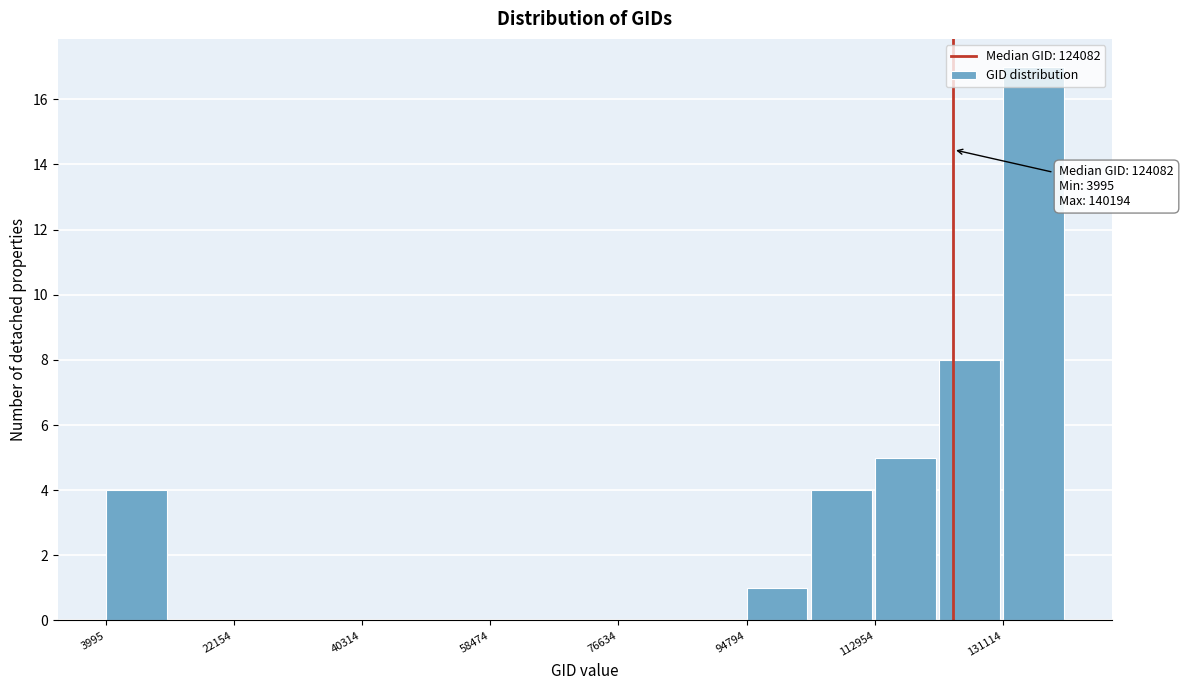

Which range on the x-axis has the tallest bar?

132000 to 140000